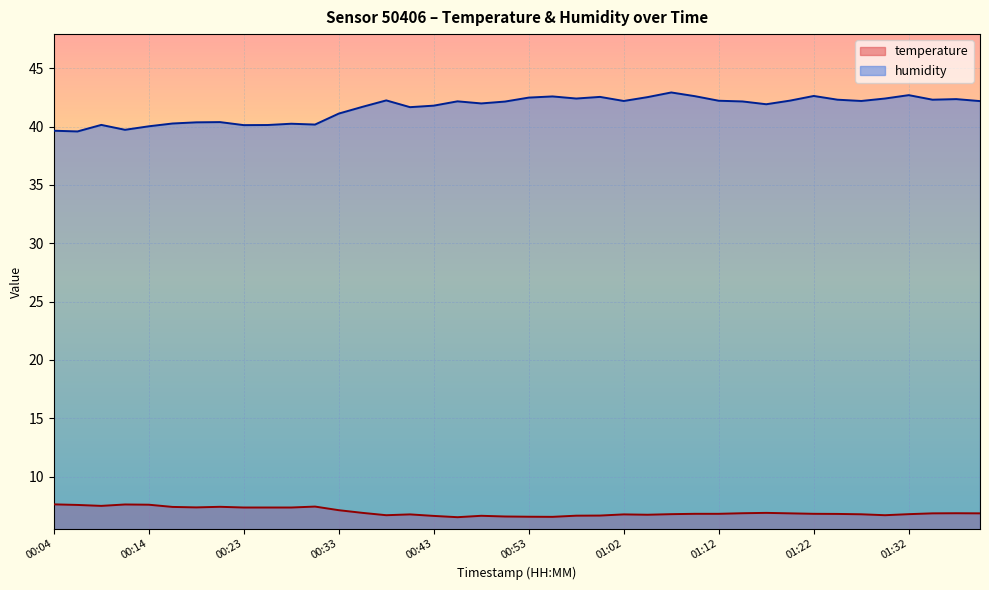

What is the label of the 1st point from the left?

00:04